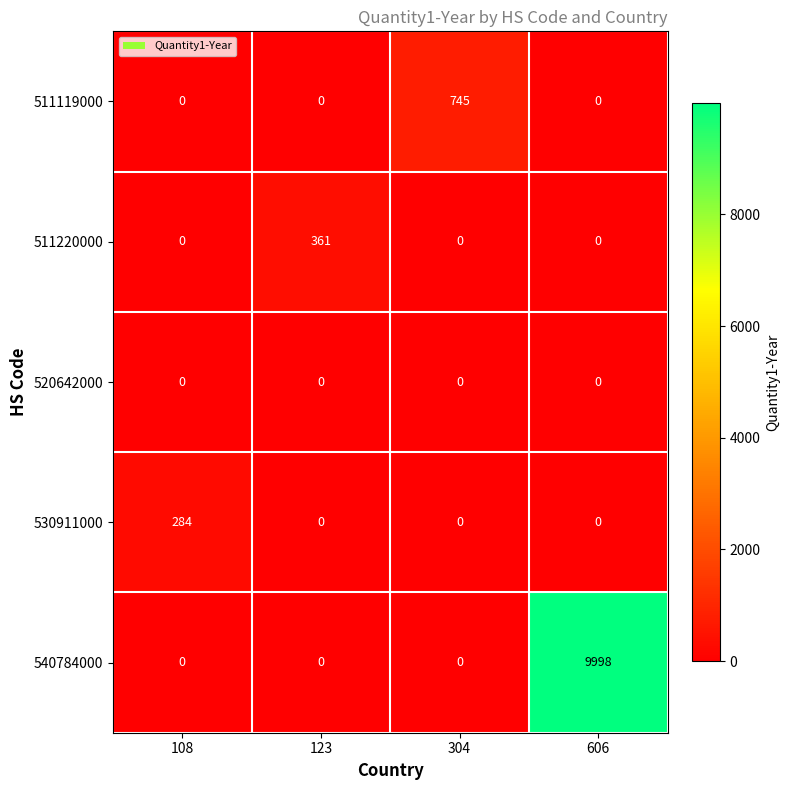

Read the 540784000 value at 606.

9998